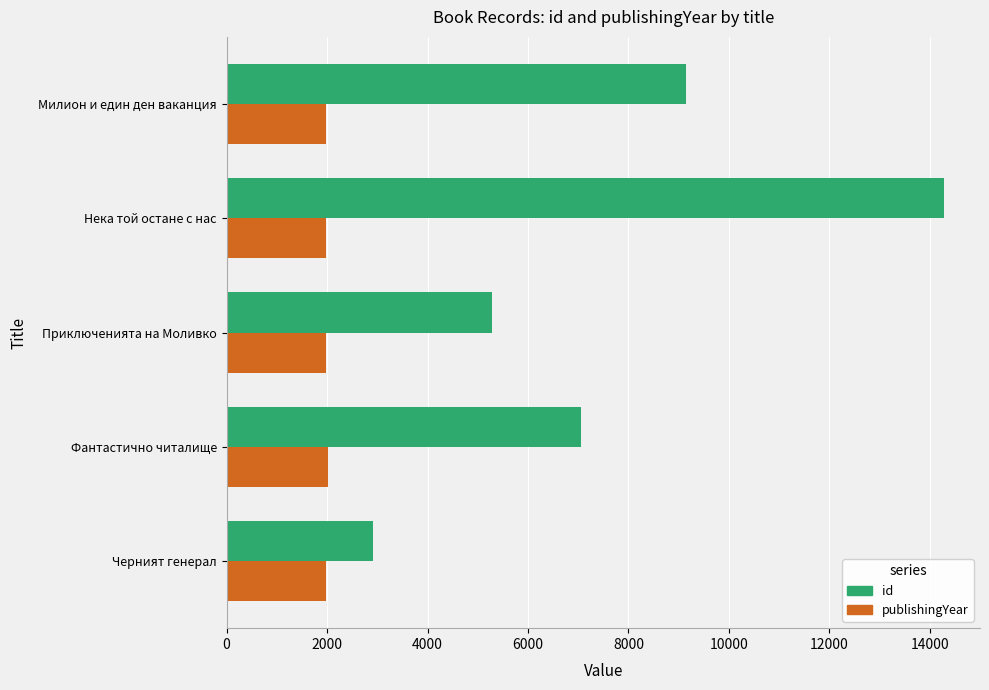

What is the smallest value displayed?

1972